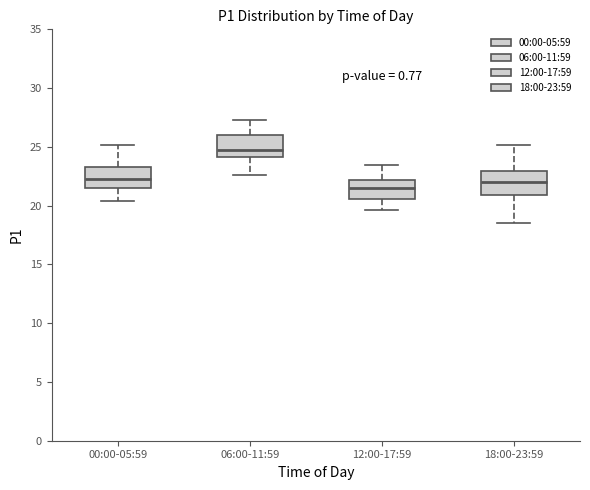

Reading left to right, read every box against the y-axis: the position of its median line, the range the box covers, and the ends of its whiskers. The values are not printed on the chart, so give them approximately, as read against the axis.

00:00-05:59: median 22.5, box 21.5 to 23.5, whiskers 20.5 to 25.0
06:00-11:59: median 25.0, box 24.0 to 26.0, whiskers 22.5 to 27.5
12:00-17:59: median 21.5, box 20.5 to 22.0, whiskers 19.5 to 23.5
18:00-23:59: median 22.0, box 21.0 to 23.0, whiskers 18.5 to 25.0